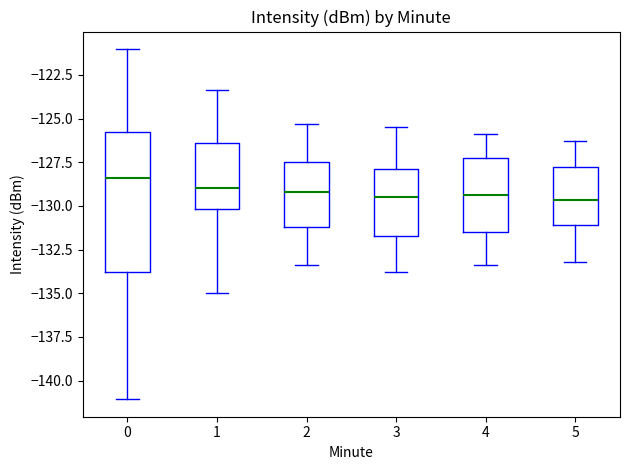

Reading left to right, read every box against the y-axis: the position of its median line, the range the box covers, and the ends of its whiskers. The values are not printed on the chart, so give them approximately, as read against the axis.

0: median -128.5, box -134.0 to -125.5, whiskers -141.0 to -121.0
1: median -129.0, box -130.0 to -126.5, whiskers -135.0 to -123.5
2: median -129.0, box -131.0 to -127.5, whiskers -133.5 to -125.5
3: median -129.5, box -131.5 to -128.0, whiskers -134.0 to -125.5
4: median -129.5, box -131.5 to -127.0, whiskers -133.5 to -126.0
5: median -129.5, box -131.0 to -128.0, whiskers -133.0 to -126.5